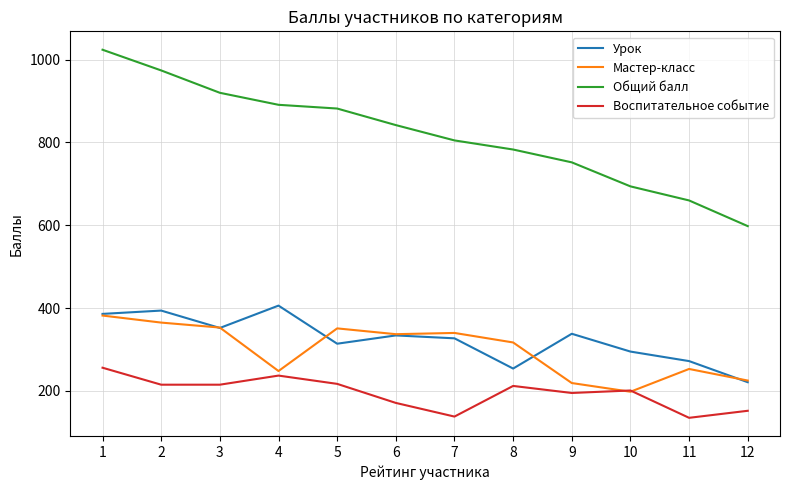

Which series has the largest range (max minus min)?

Общий балл